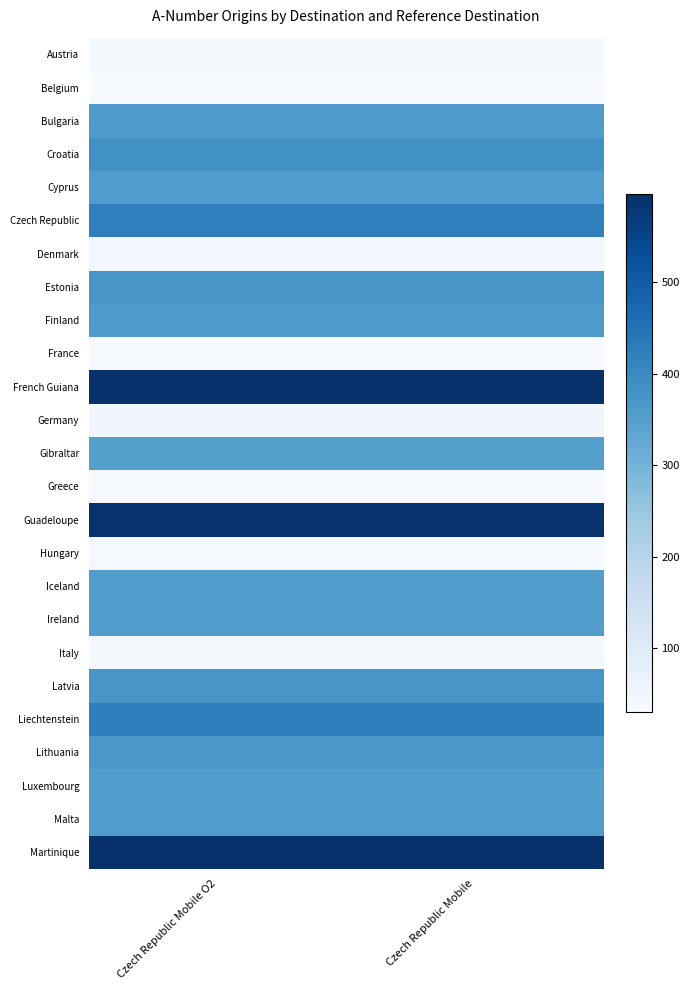

Which label corresponds to the largest value in the chart?

Czech Republic Mobile O2